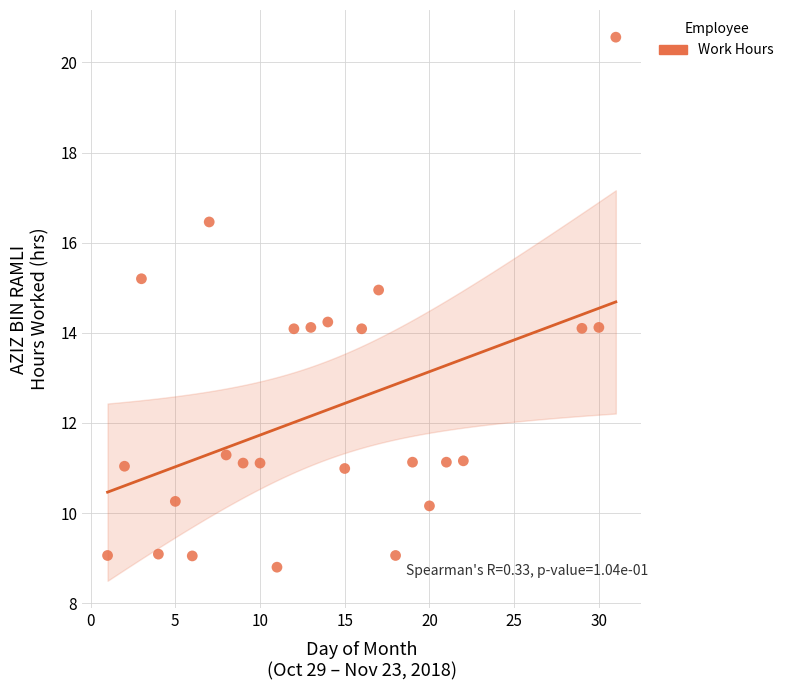

What is the range of Y values (max minus min)?

11.8